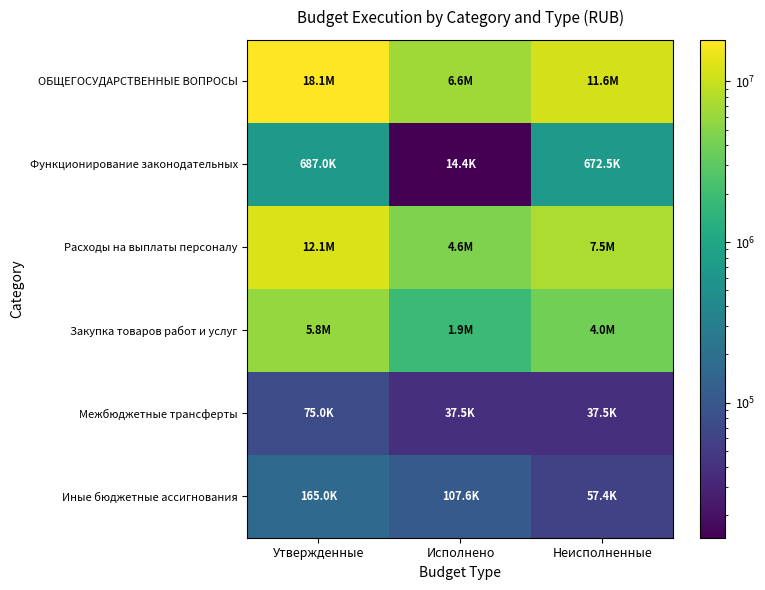

Reading right to left, transcribe all the data shown in this chart.

ОБЩЕГОСУДАРСТВЕННЫЕ ВОПРОСЫ: Неисполненные=11585948.7	Исполнено=6552471.3	Утвержденные=18138420.0
Функционирование законодательных: Неисполненные=672550.0	Исполнено=14450.0	Утвержденные=687000.0
Расходы на выплаты персоналу: Неисполненные=7511976.6	Исполнено=4550023.4	Утвержденные=12062000.0
Закупка товаров работ и услуг: Неисполненные=3979041.7	Исполнено=1857378.3	Утвержденные=5836420.0
Межбюджетные трансферты: Неисполненные=37500.0	Исполнено=37500.0	Утвержденные=75000.0
Иные бюджетные ассигнования: Неисполненные=57430.5	Исполнено=107569.5	Утвержденные=165000.0